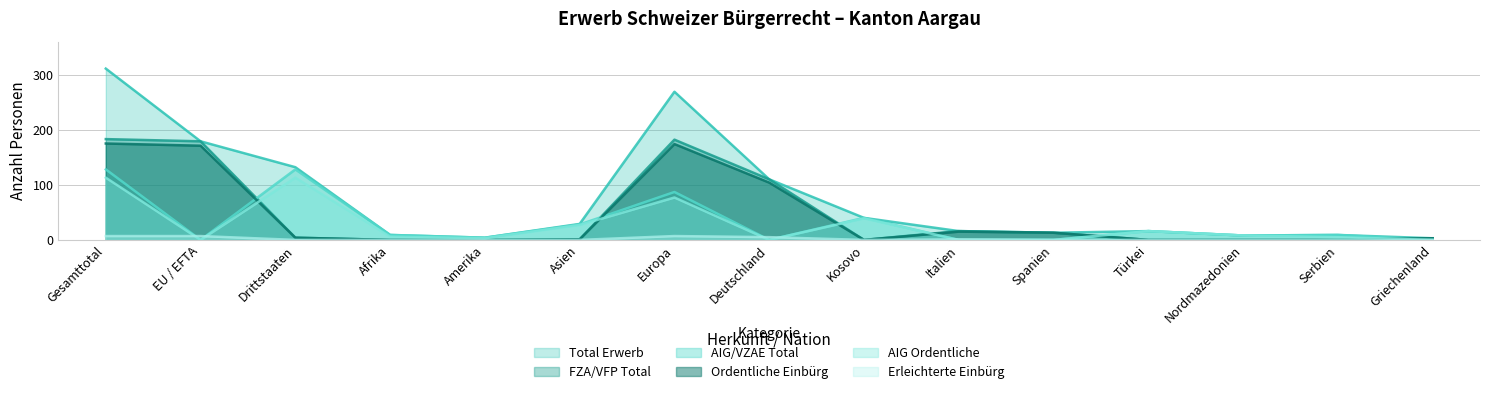

How many data points does each series have?

15